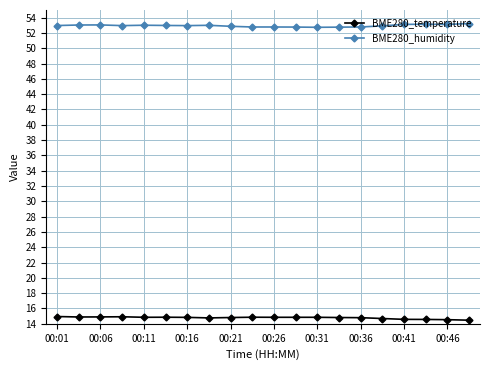

True or false: BME280_humidity and BME280_temperature cross at least once.

False